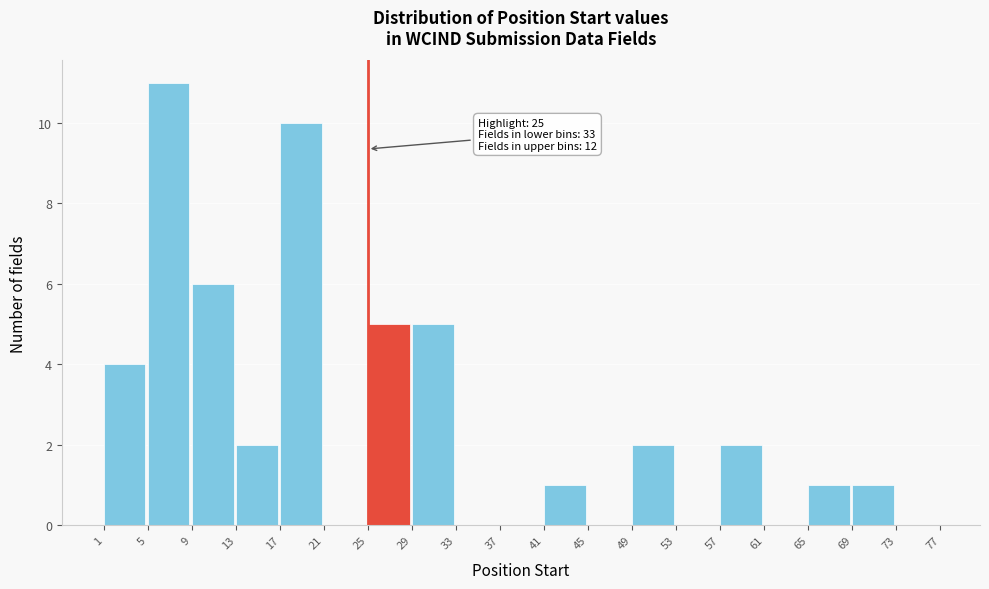

Which range on the x-axis has the tallest bar?

5 to 9